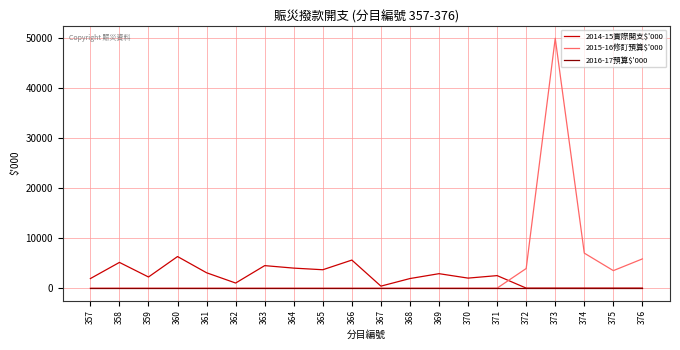

The 2014-15實際開支$'000 series shows 0 at 373. True or false?

True